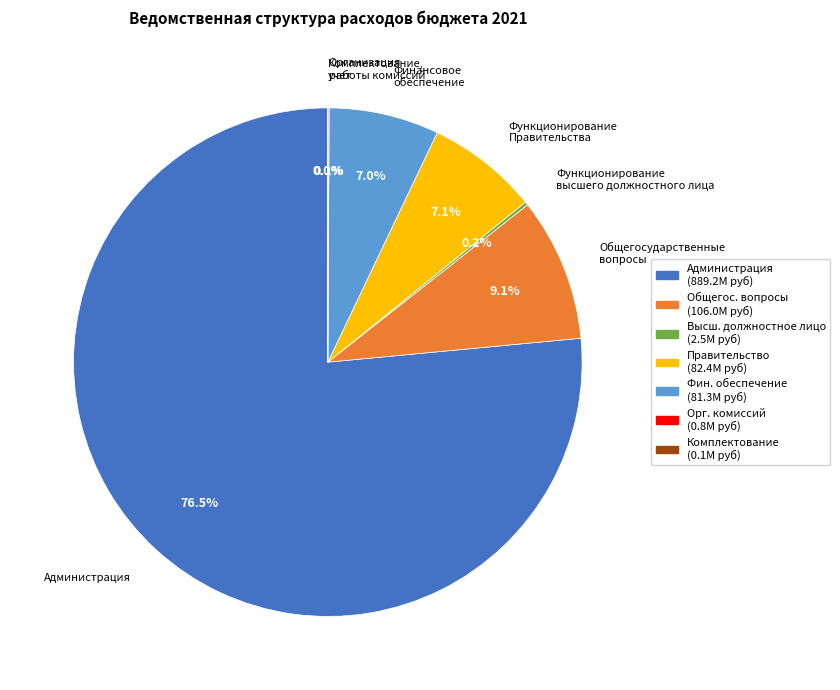

What is the largest slice in the pie chart?

Администрация